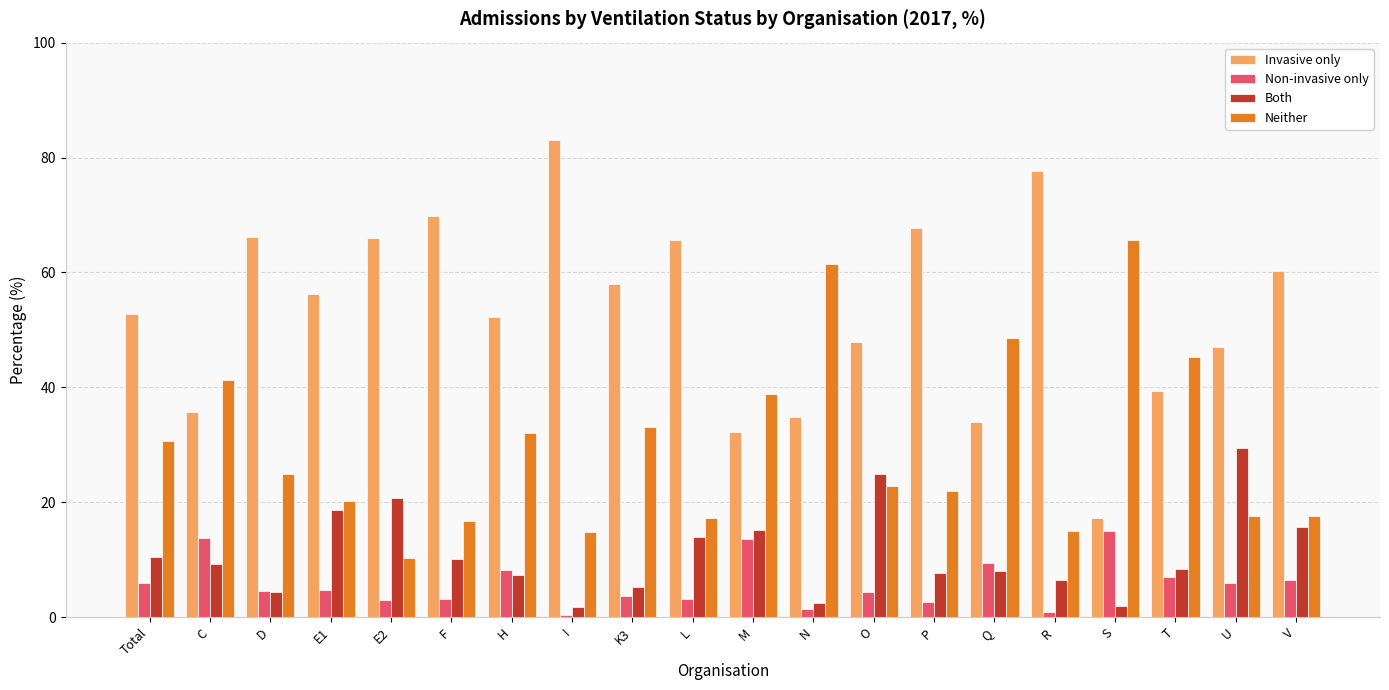

Is it true that Non-invasive only equals 6.0 at U?

True